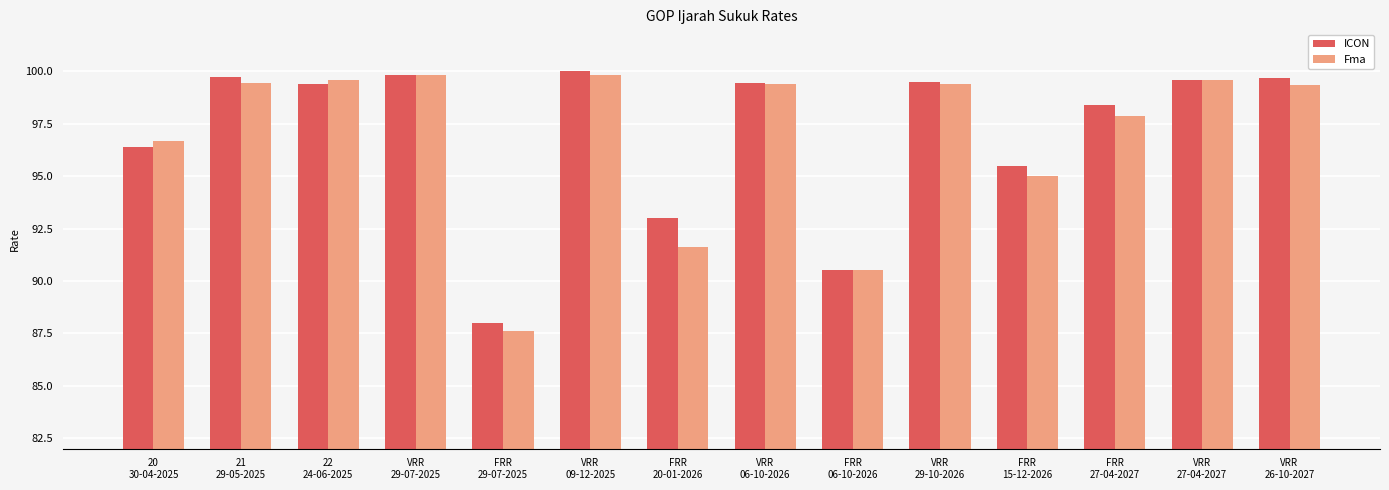

What is the smallest value displayed?

87.6